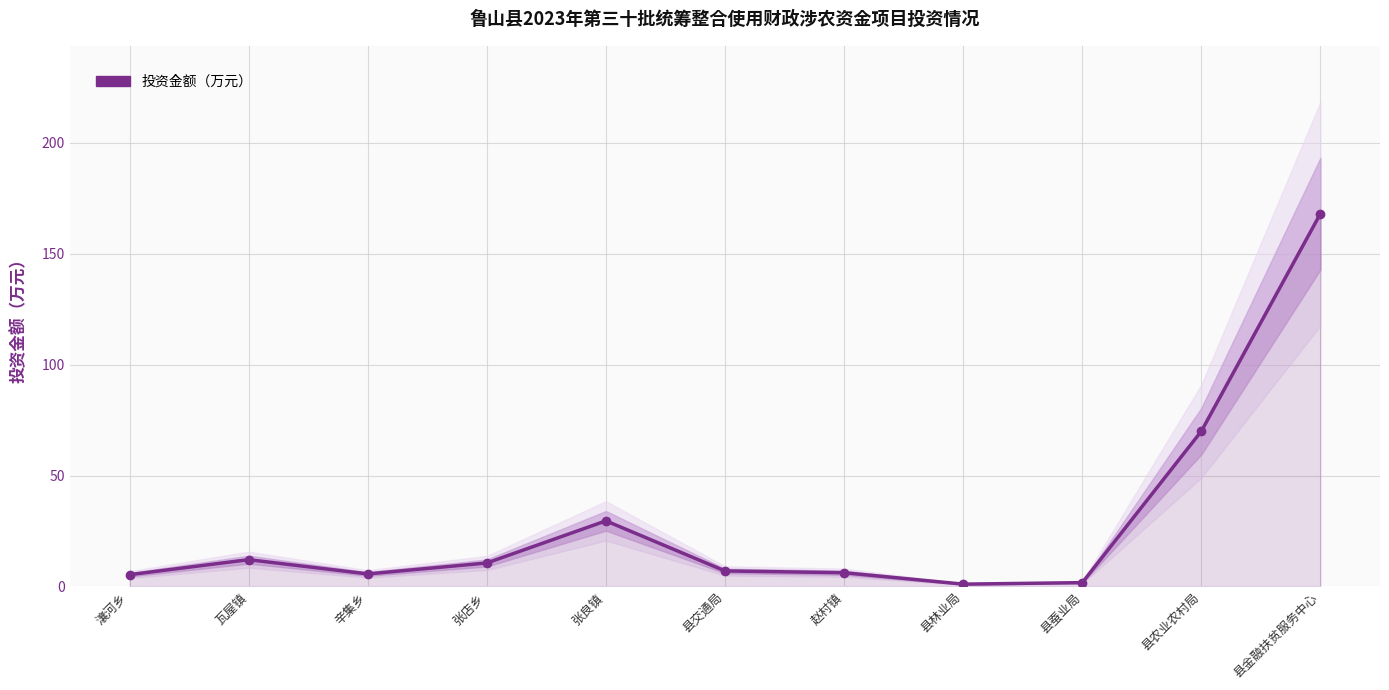

Where is the first local maximum?

瓦屋镇